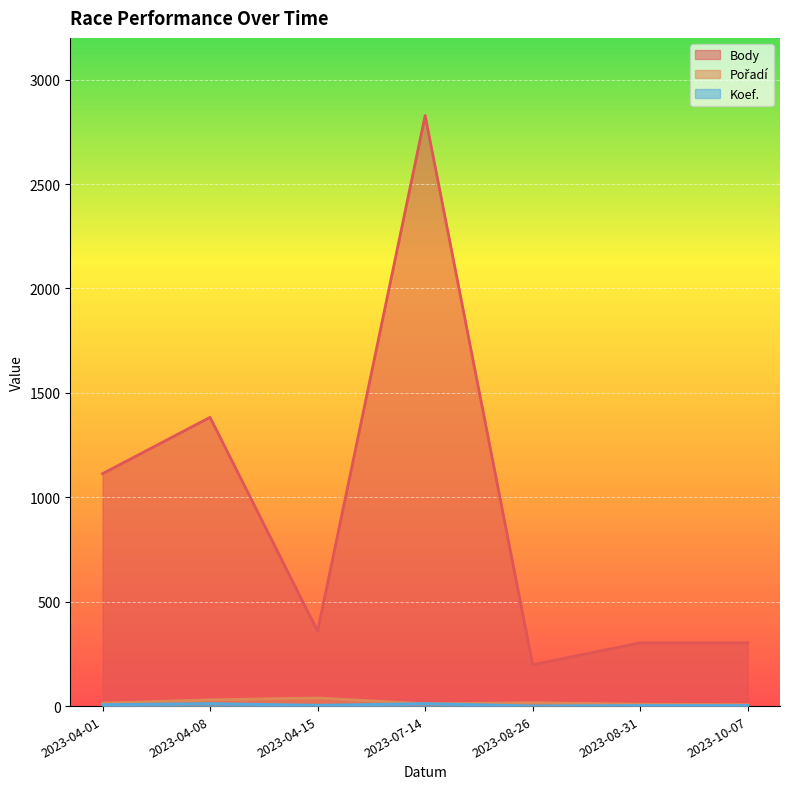

List the series in order of their peak value, lowest first.

Koef., Pořadí, Body